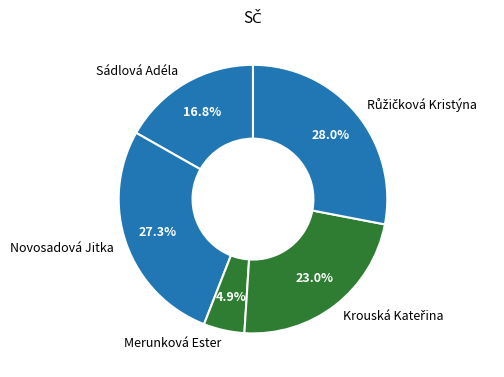

What is the total percentage of Novosadová Jitka and Sádlová Adéla?

44.1%